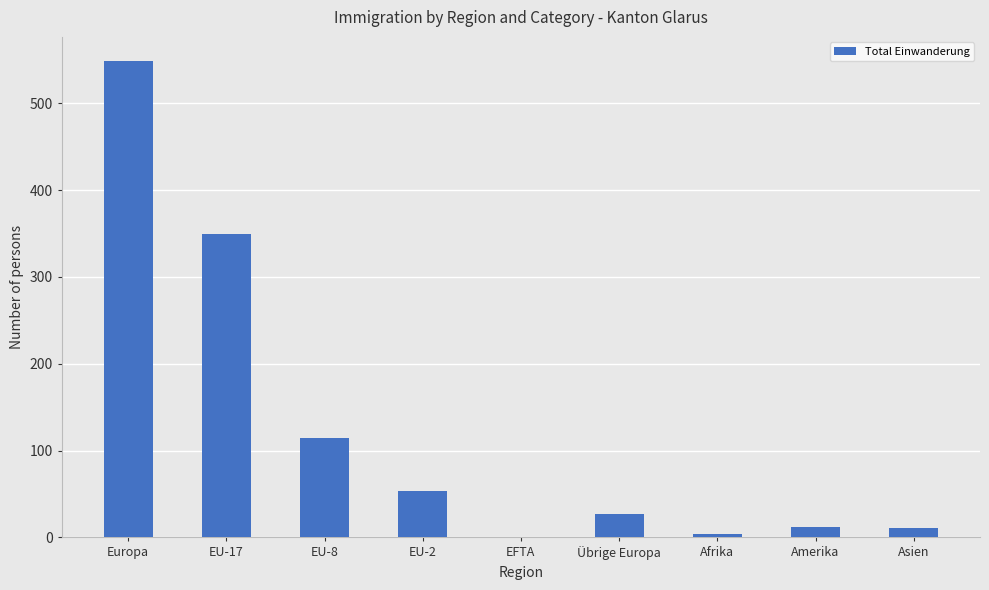

Count the number of categories in the chart.

9